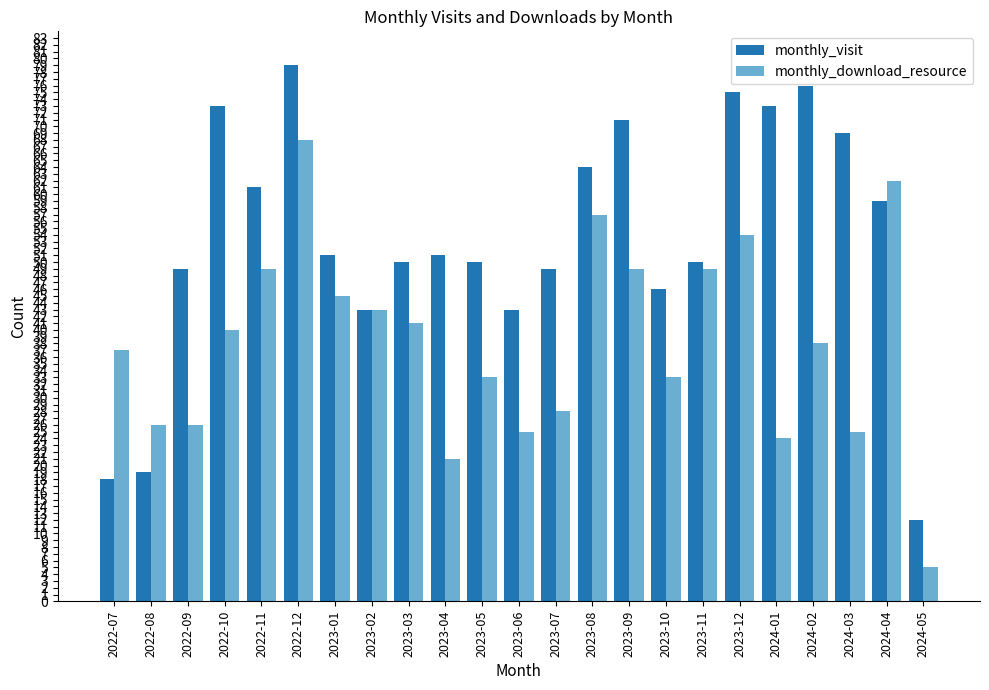

What are all the series names shown in the legend?

monthly_visit, monthly_download_resource